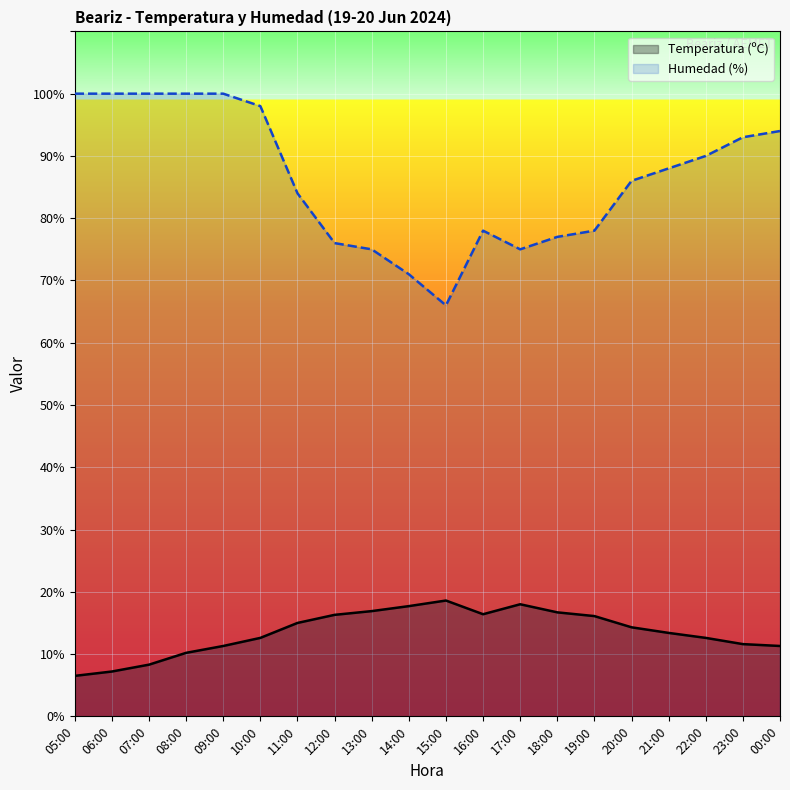

True or false: Temperatura (ºC) and Humedad (%) intersect in this chart.

False